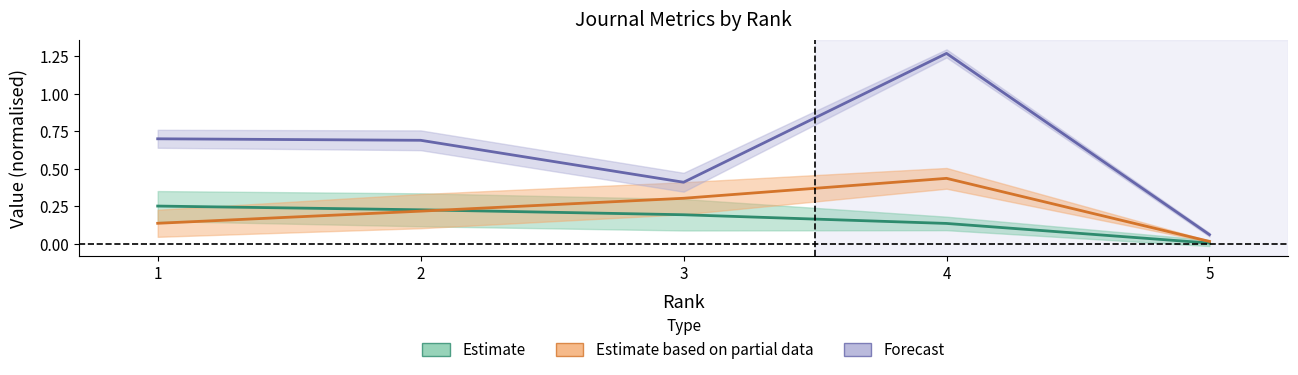

Reading left to right, what are all the values shown in this chart?

Estimate: 0.3	0.2	0.2	0.1	0.0
Estimate based on partial data: 0.1	0.2	0.3	0.4	0.0
Forecast: 0.7	0.7	0.4	1.3	0.1